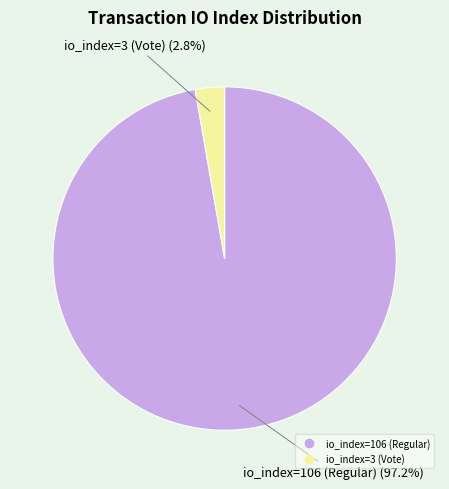

How much of the chart is everything except io_index=3 (Vote)?

97.2%